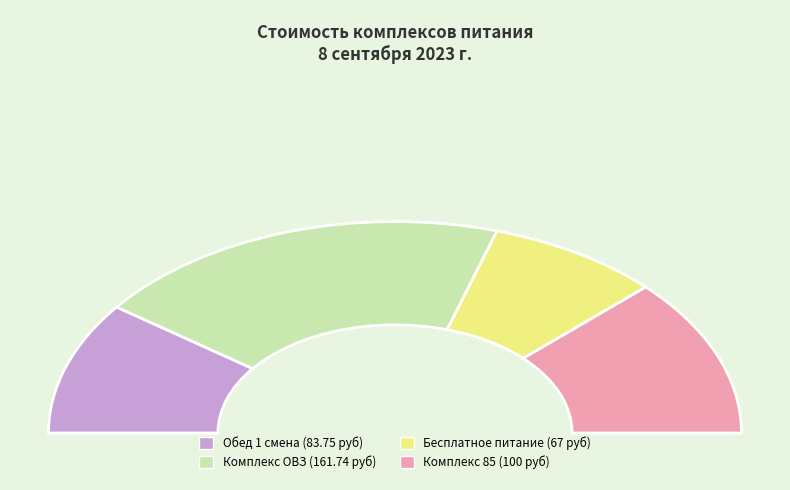

Count the number of slices in the pie.

4